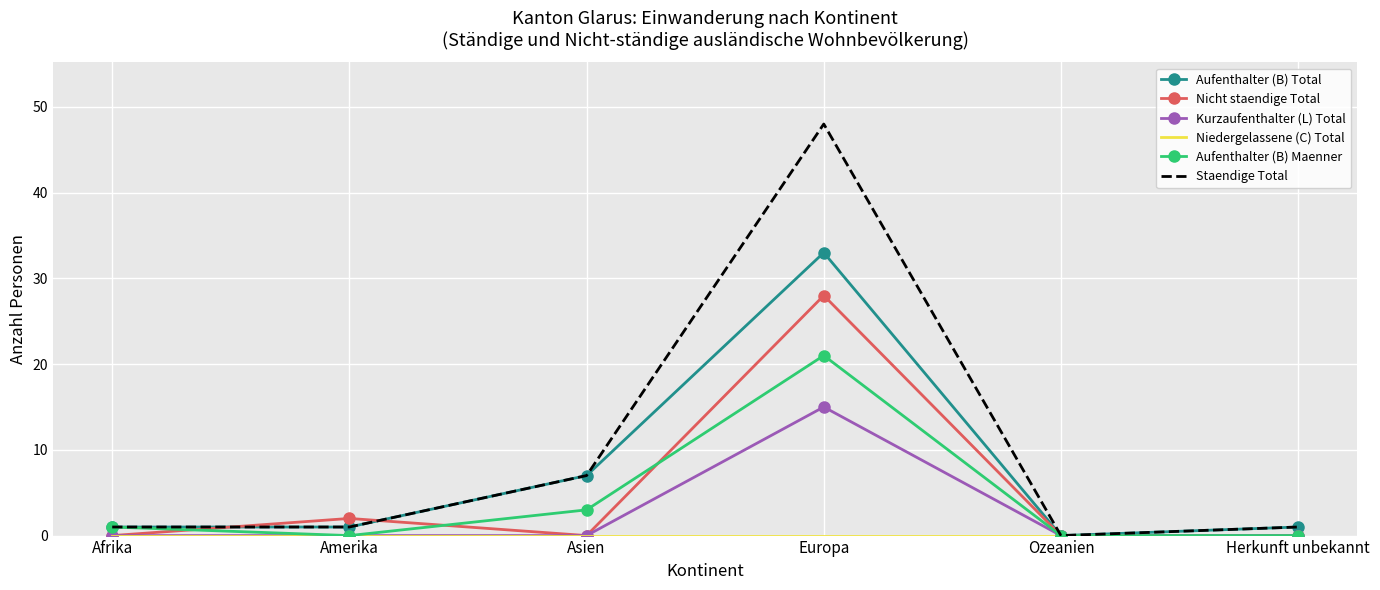

What is the total value across all series at Amerika?

4